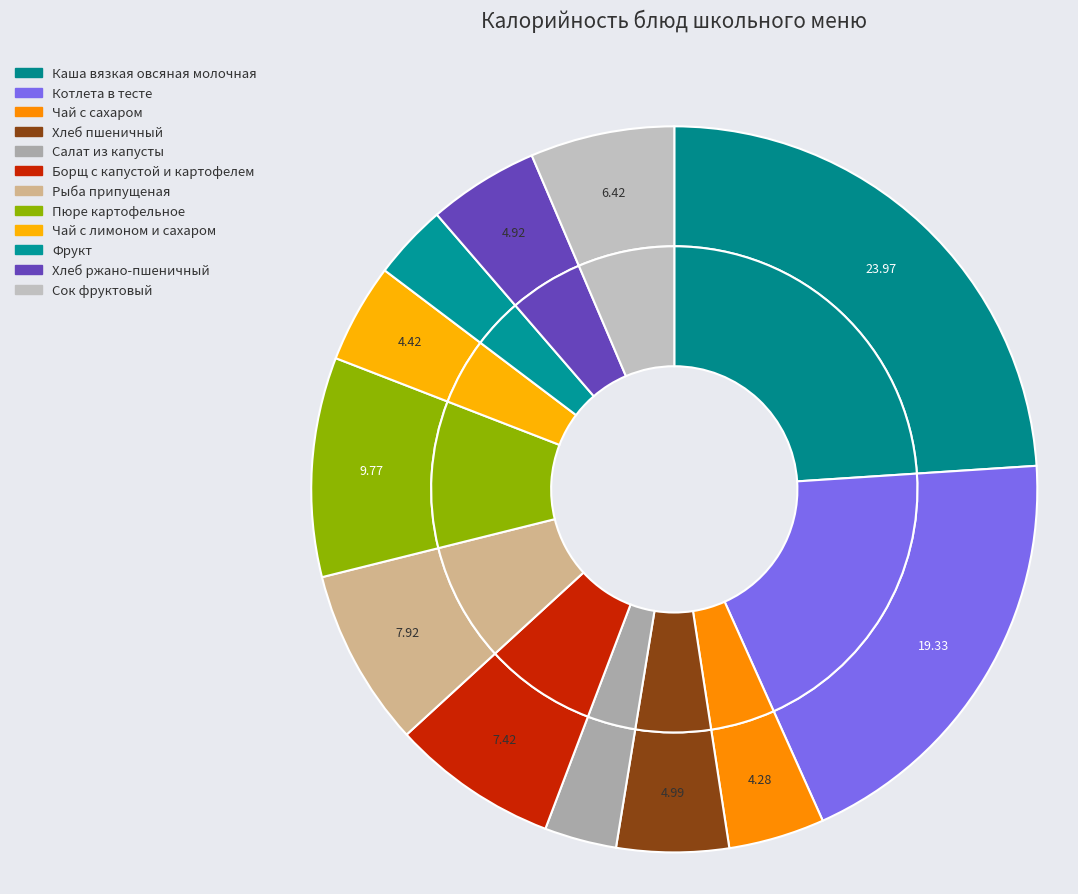

To the nearest percent, what portion does Пюре картофельное represent?

10%